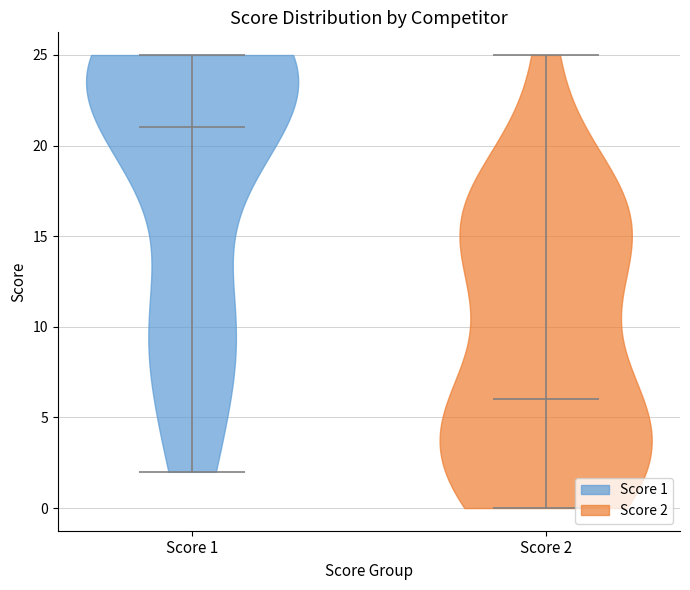

Reading left to right, read every violin against the y-axis: where its median line is, and the lowest and highest points it reaches. The values are not printed on the chart, so give them approximately, as read against the axis.

Score 1: median line 21, lowest point 2, highest point 25
Score 2: median line 6, lowest point 0, highest point 25